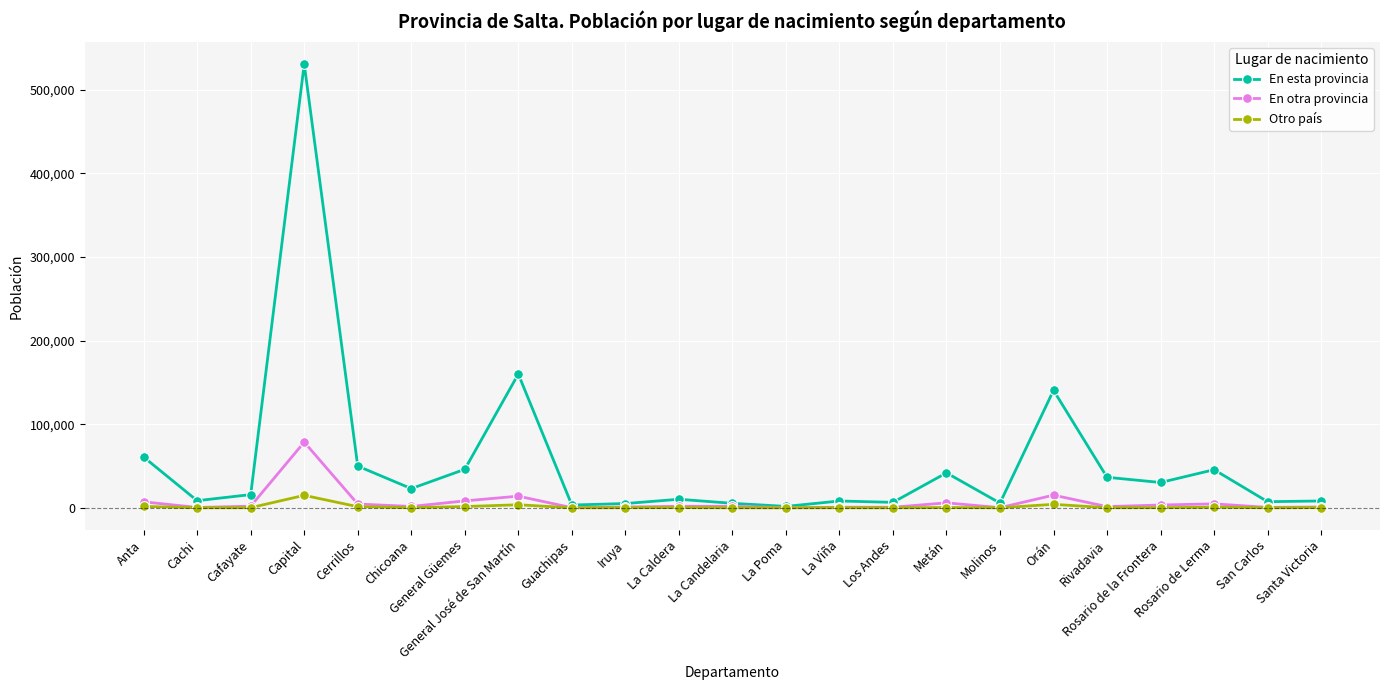

Which series changed the most between General Güemes and La Caldera?

En esta provincia